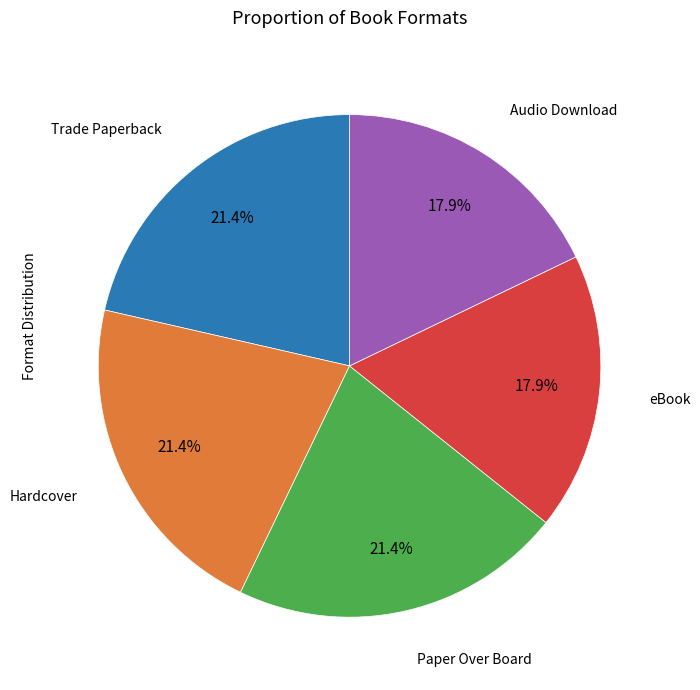

To the nearest percent, what is the average slice percentage?

20%